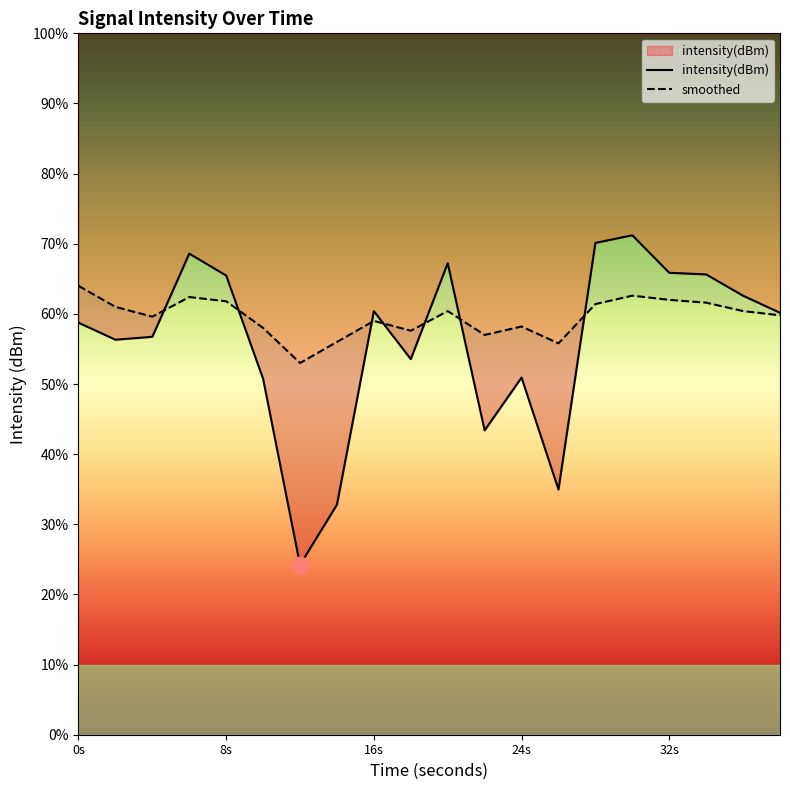

The intensity(dBm) series shows -197.6 at 14. True or false?

False